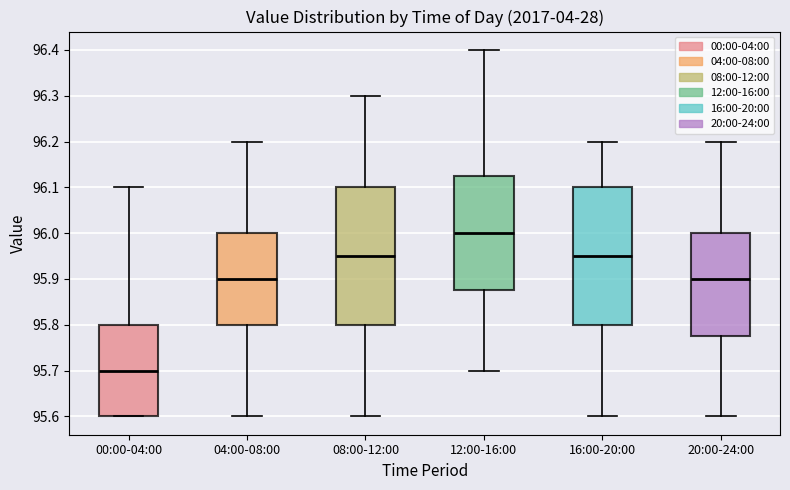

Reading left to right, read every box against the y-axis: the position of its median line, the range the box covers, and the ends of its whiskers. The values are not printed on the chart, so give them approximately, as read against the axis.

00:00-04:00: median 95.70, box 95.60 to 95.80, whiskers 95.60 to 96.10
04:00-08:00: median 95.90, box 95.80 to 96.00, whiskers 95.60 to 96.20
08:00-12:00: median 95.95, box 95.80 to 96.10, whiskers 95.60 to 96.30
12:00-16:00: median 96.00, box 95.88 to 96.13, whiskers 95.70 to 96.40
16:00-20:00: median 95.95, box 95.80 to 96.10, whiskers 95.60 to 96.20
20:00-24:00: median 95.90, box 95.78 to 96.00, whiskers 95.60 to 96.20